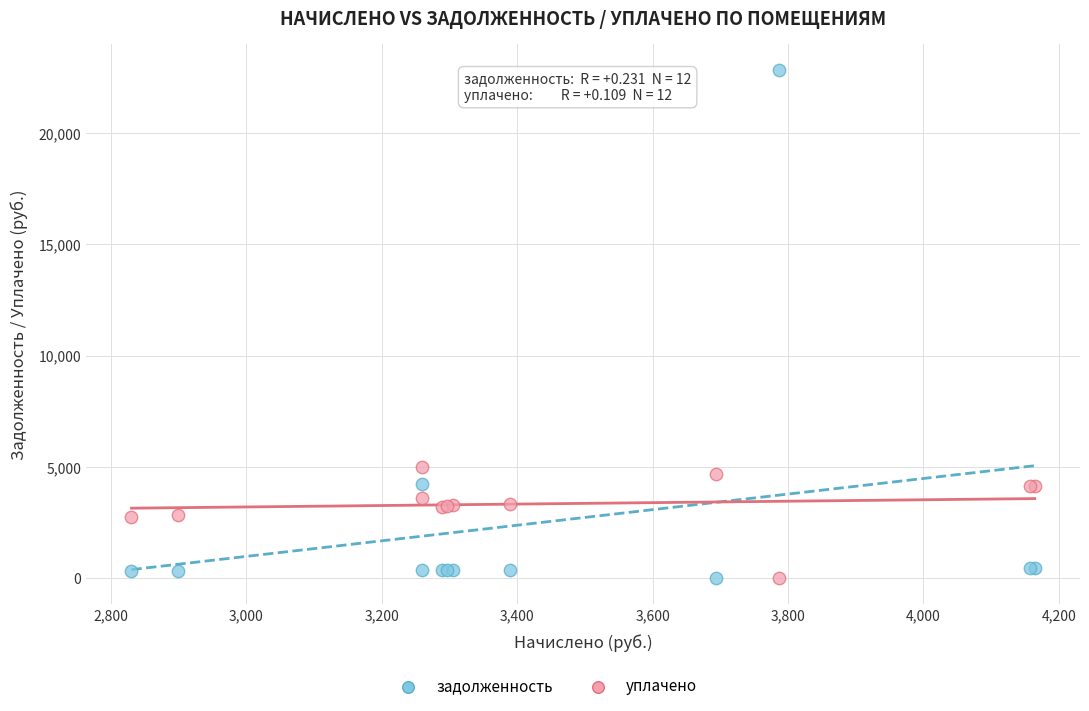

What are all the series names shown in the legend?

задолженность, уплачено